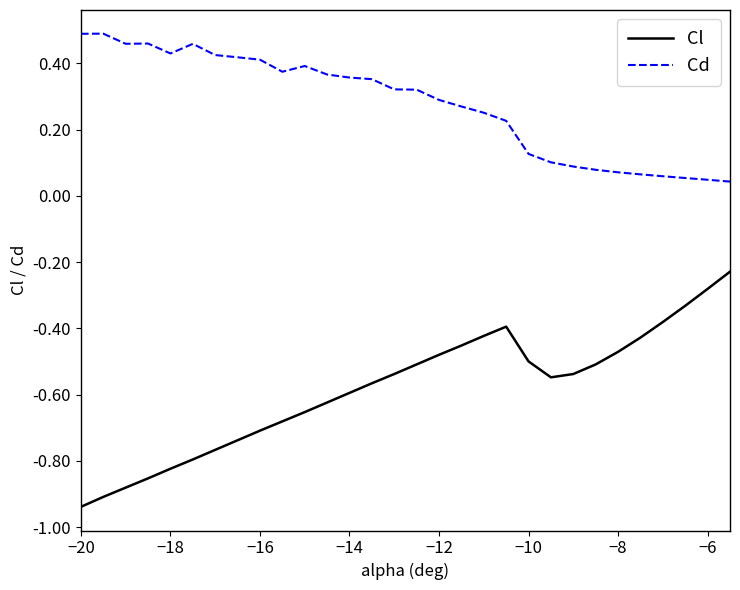

True or false: Cd and Cl cross at least once.

False